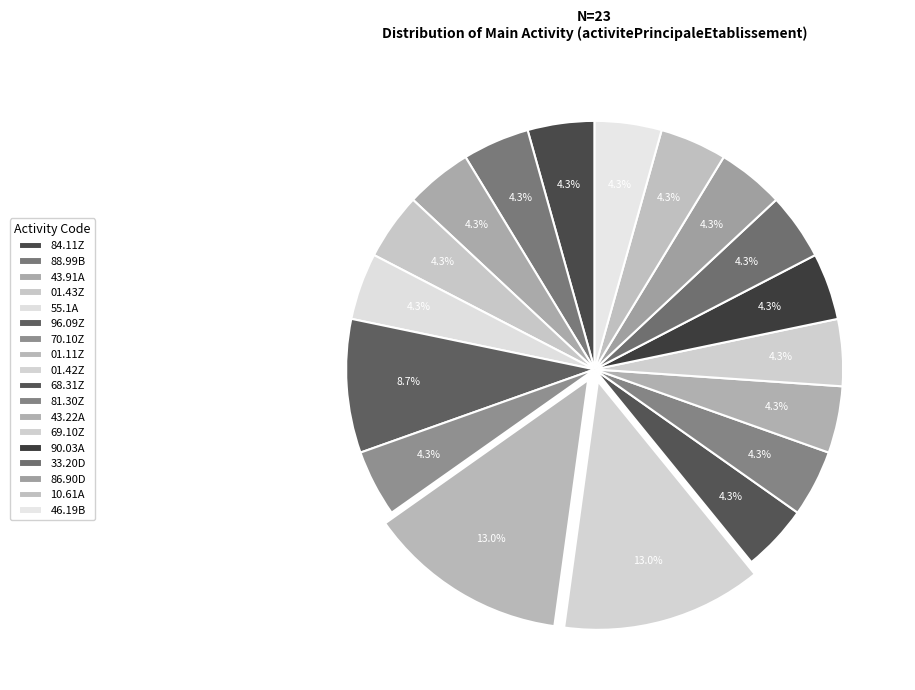

How many segments does this pie chart have?

18